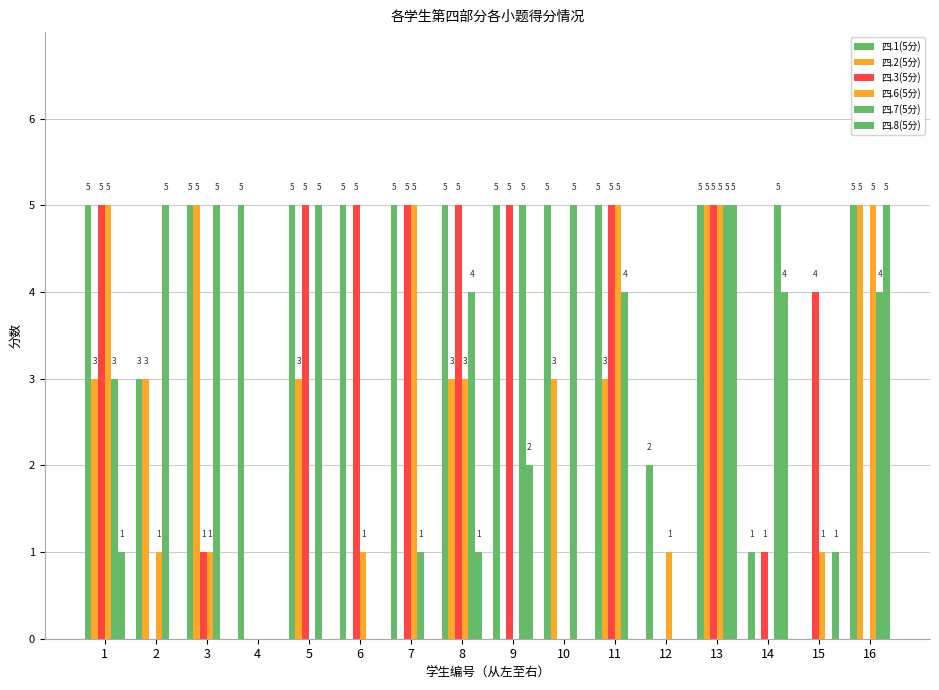

Are the bars horizontal?

No